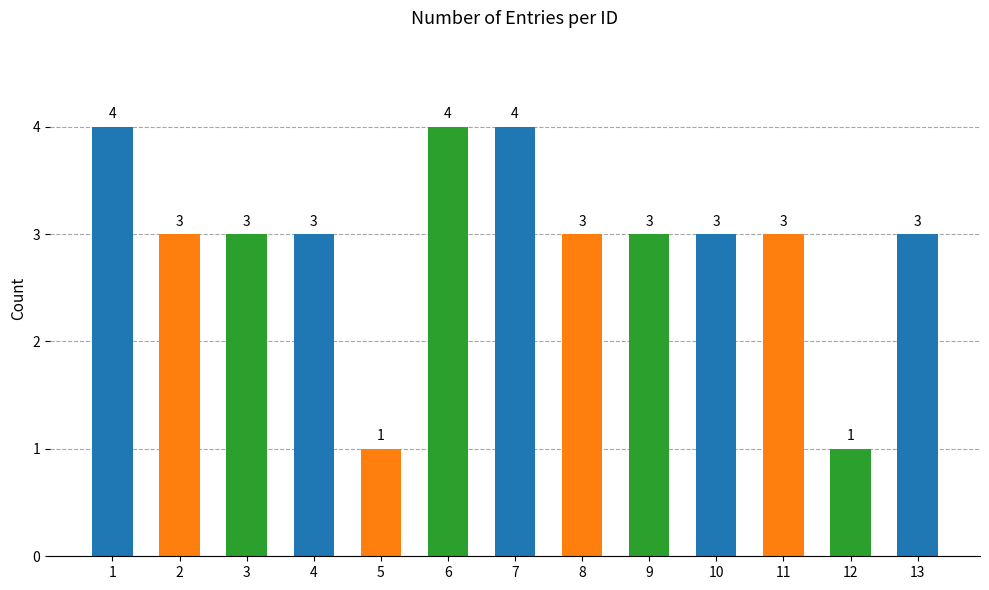

What is the sum of the values at 7 and 11?

7